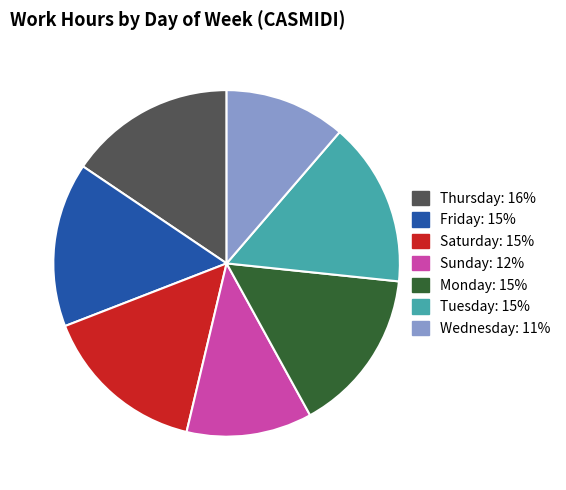

How many slices are in this pie chart?

7